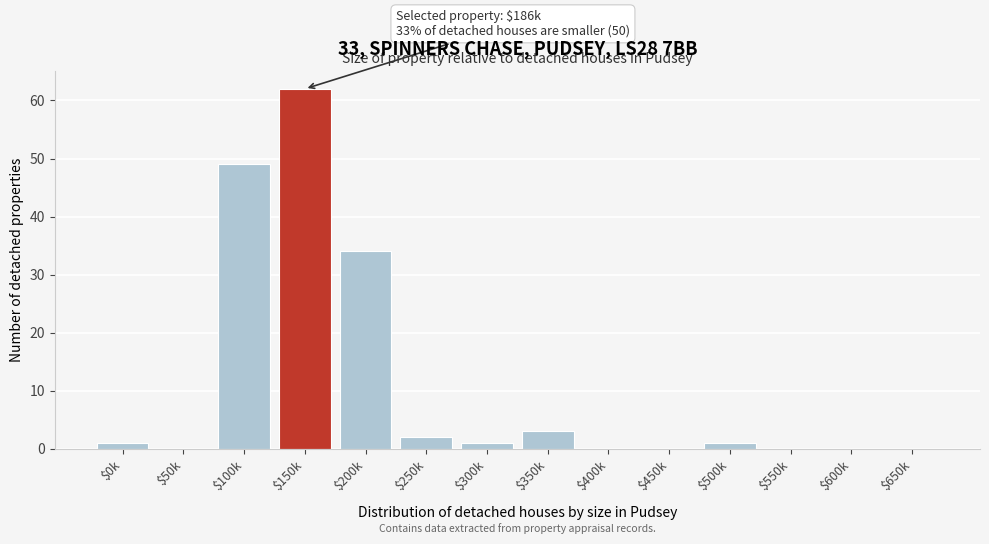

Is it true that the value at $250k is 2?

True